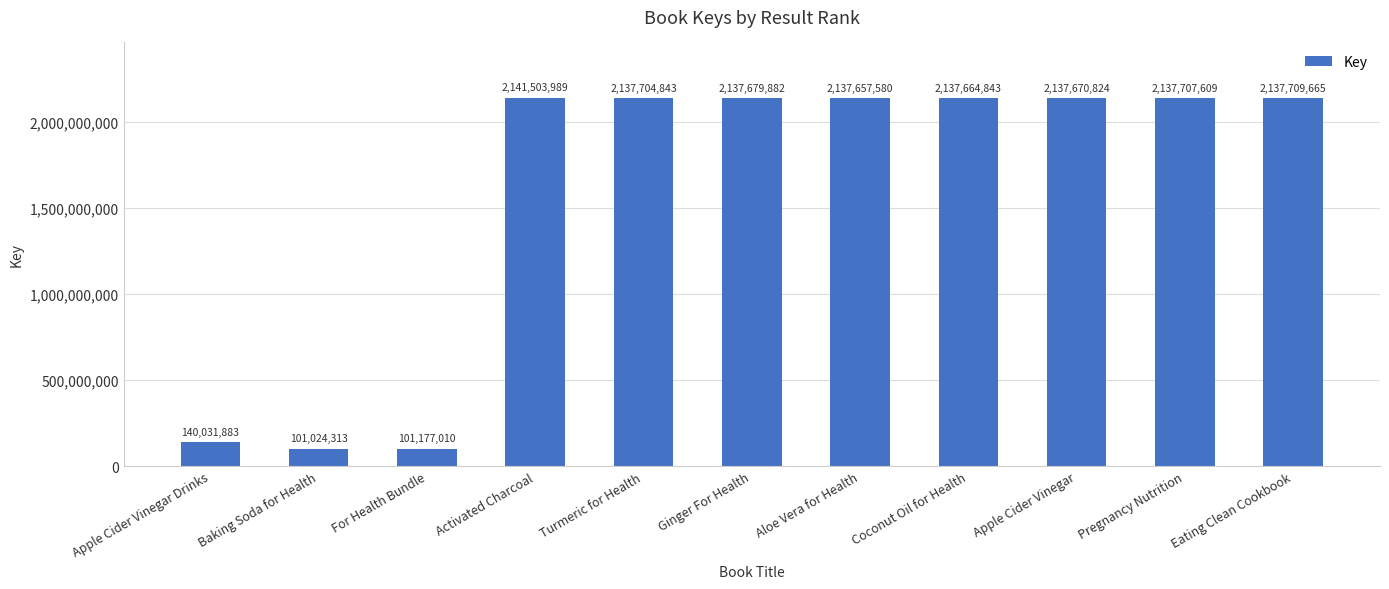

What is the sum of all values?

17447532441